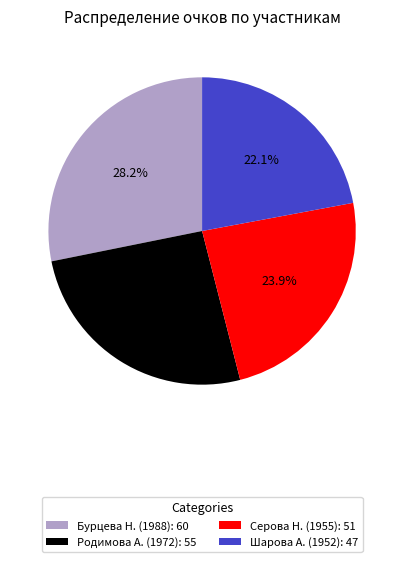

To the nearest percent, what portion does Бурцева Н. (1988) represent?

28%